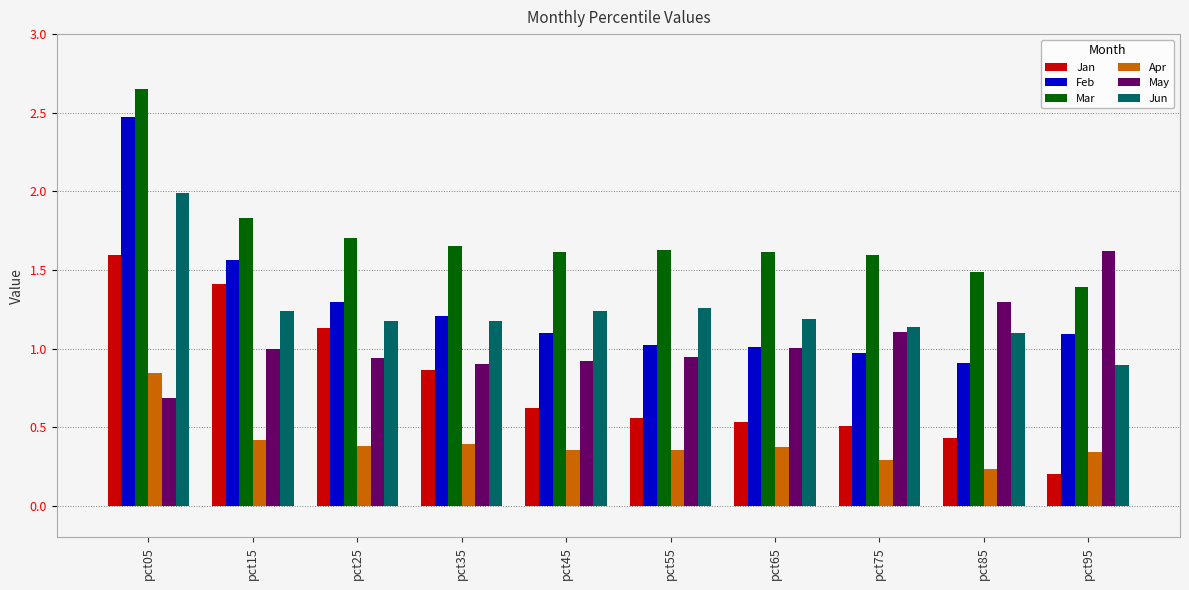

Rank the series at pct05 from lowest to highest value.

May, Apr, Jan, Jun, Feb, Mar